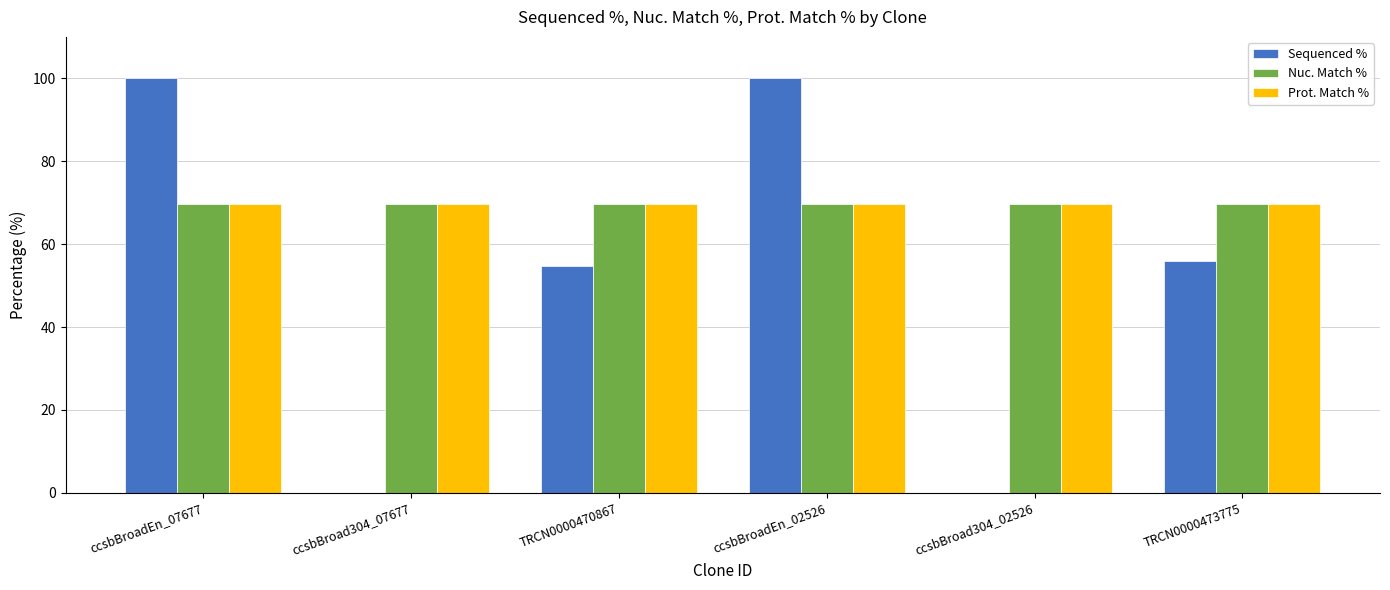

What is the total value across all series at TRCN0000473775?

195.3